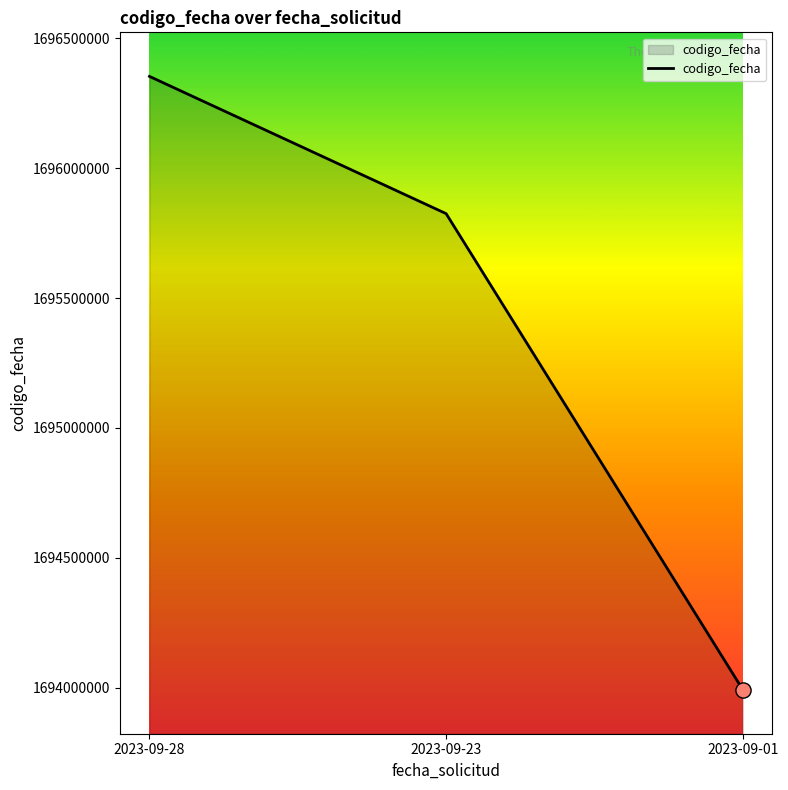

Between 2023-09-01 and 2023-09-23, which is larger?

2023-09-23